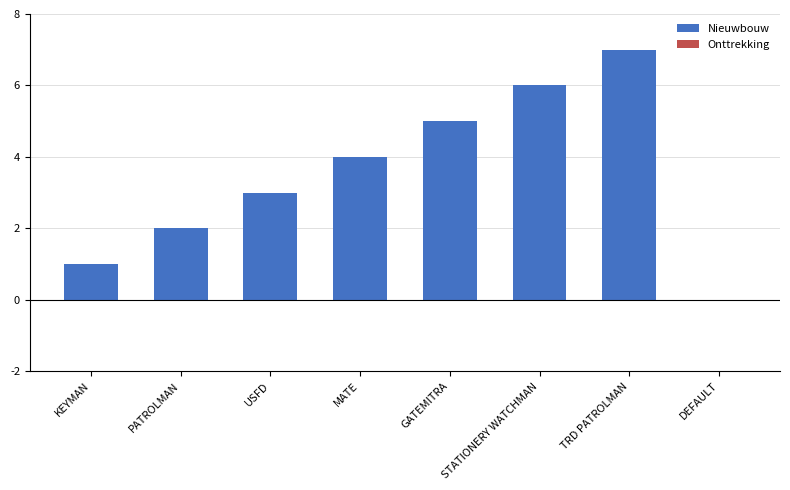

The value at DEFAULT is -4. True or false?

False